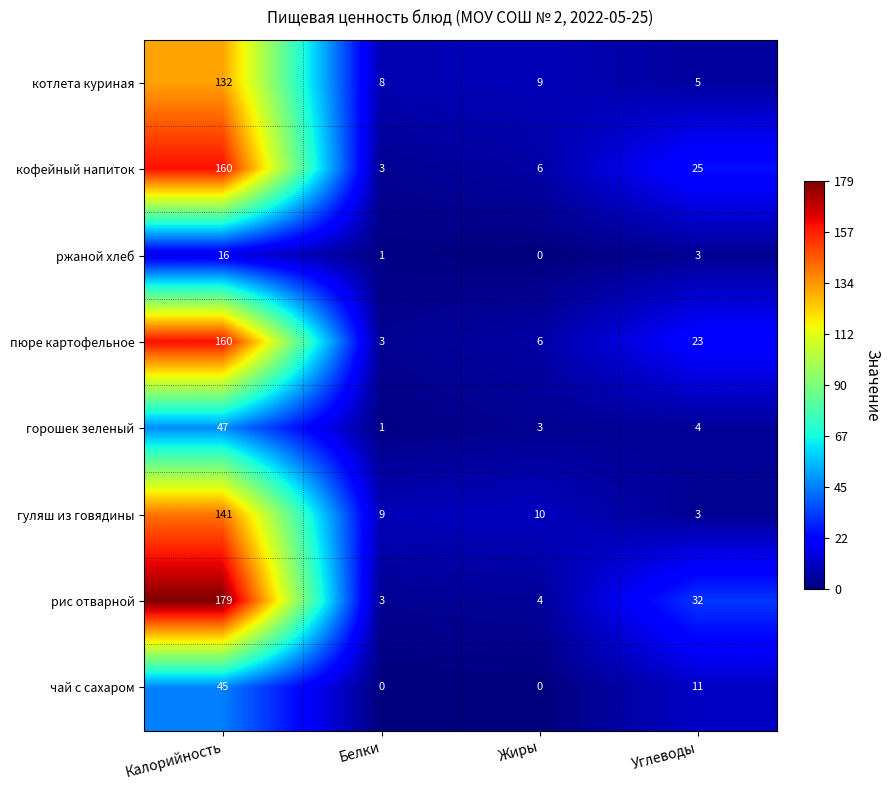

What is the difference between the maximum and minimum values in the горошек зеленый series?

46